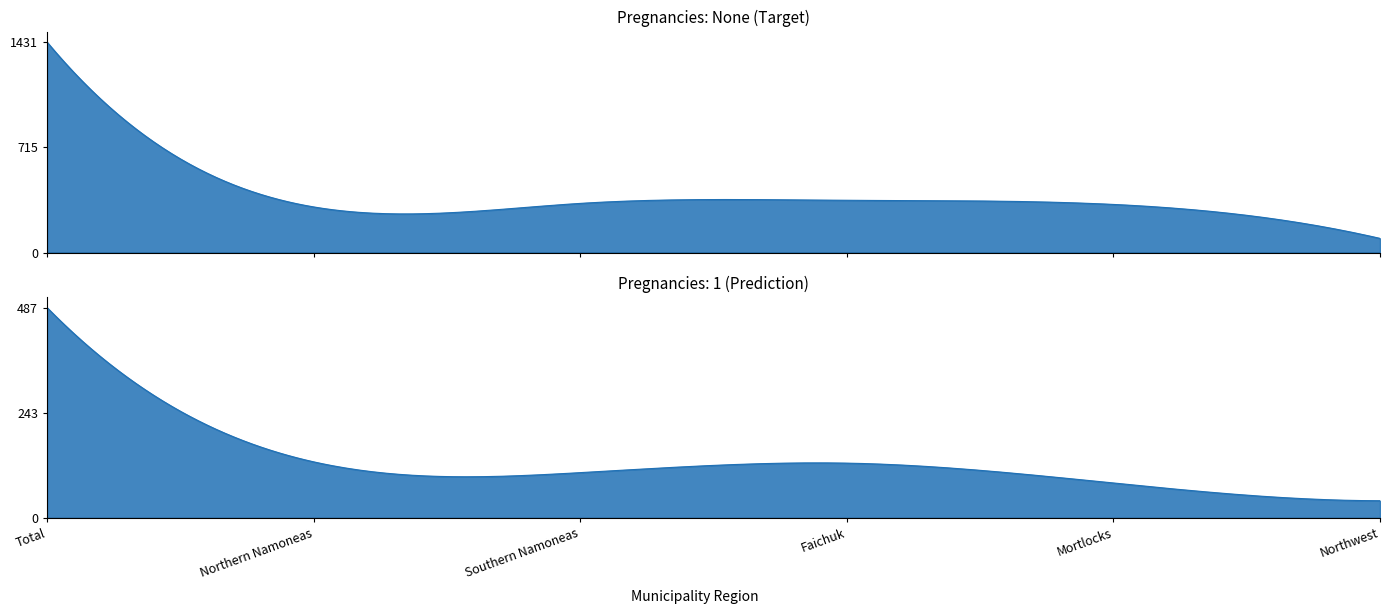

What is the value of the 5 point at the 5th from the left?

45